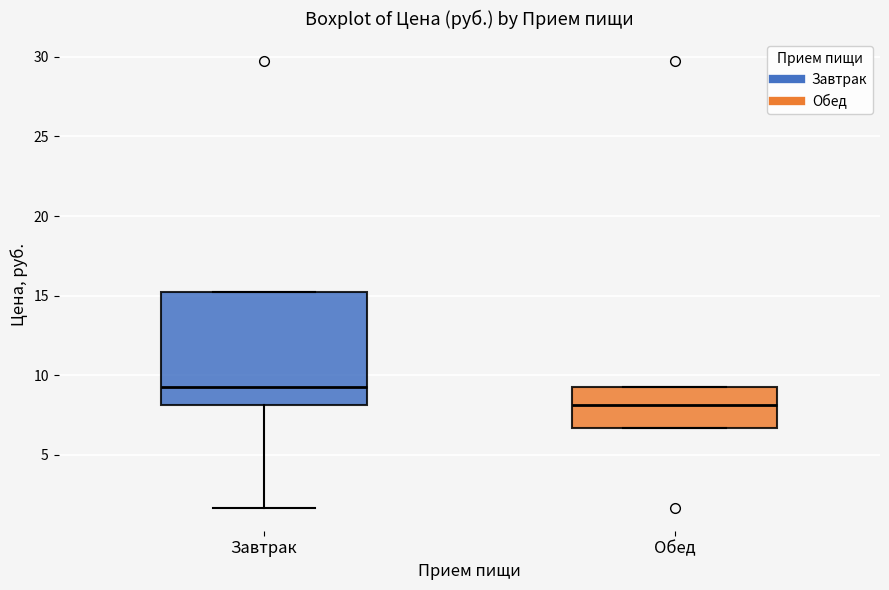

Comparing the boxes themselves (not the whiskers), which one is the tallest?

Завтрак